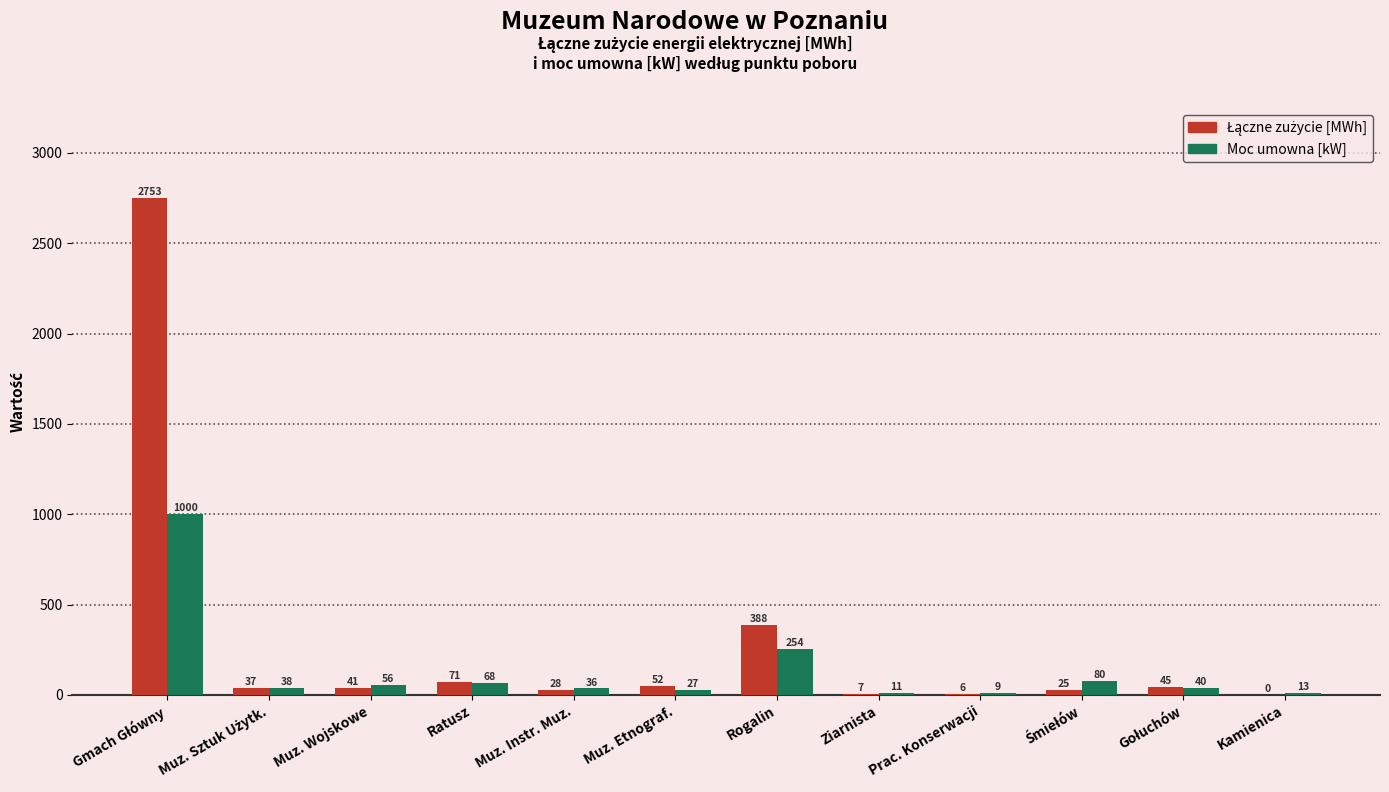

What is the sum of all Moc umowna [kW] values?

1632.0